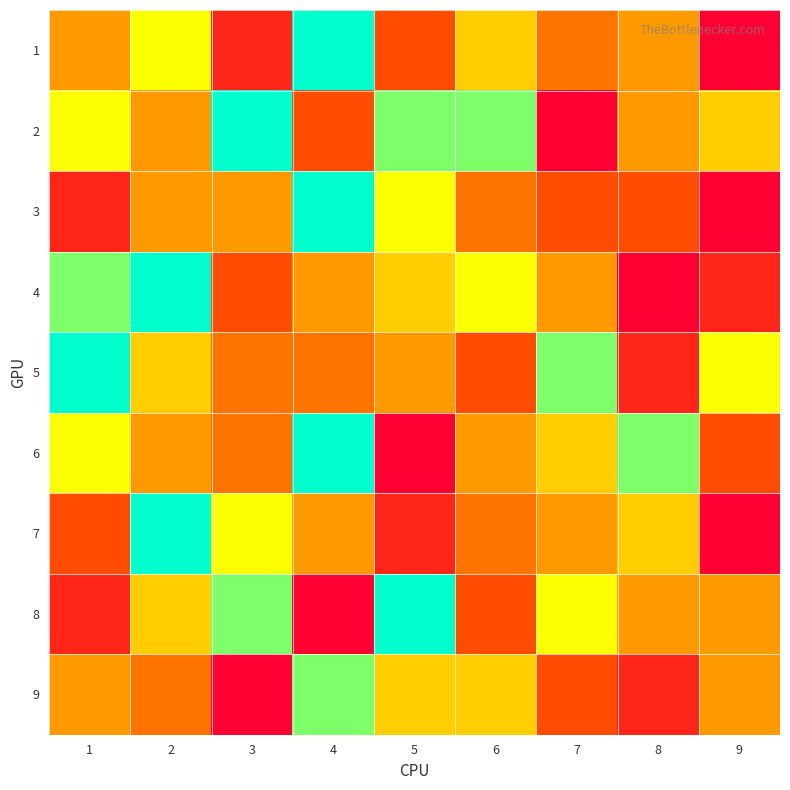

Which has a higher value, 6 or 2?

2